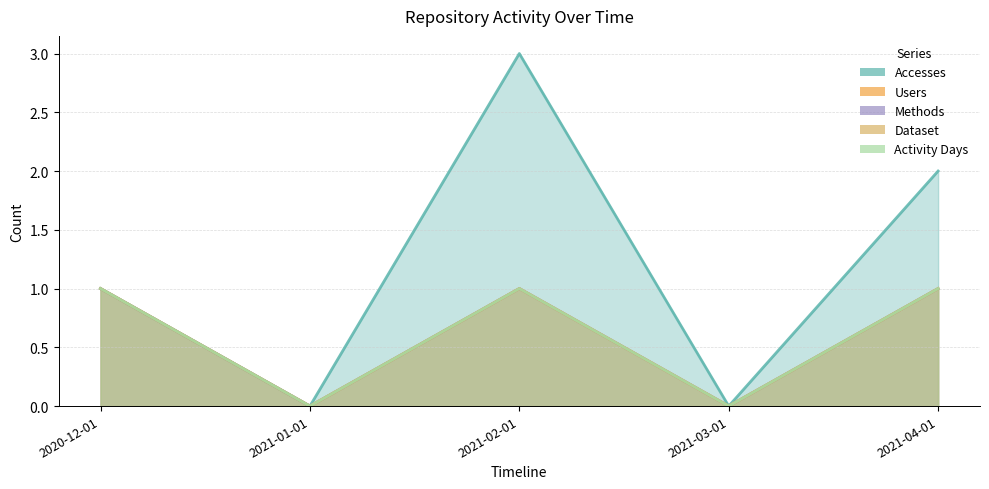

List the labels in order of Dataset value, smallest first.

2021-01-01, 2021-03-01, 2020-12-01, 2021-02-01, 2021-04-01